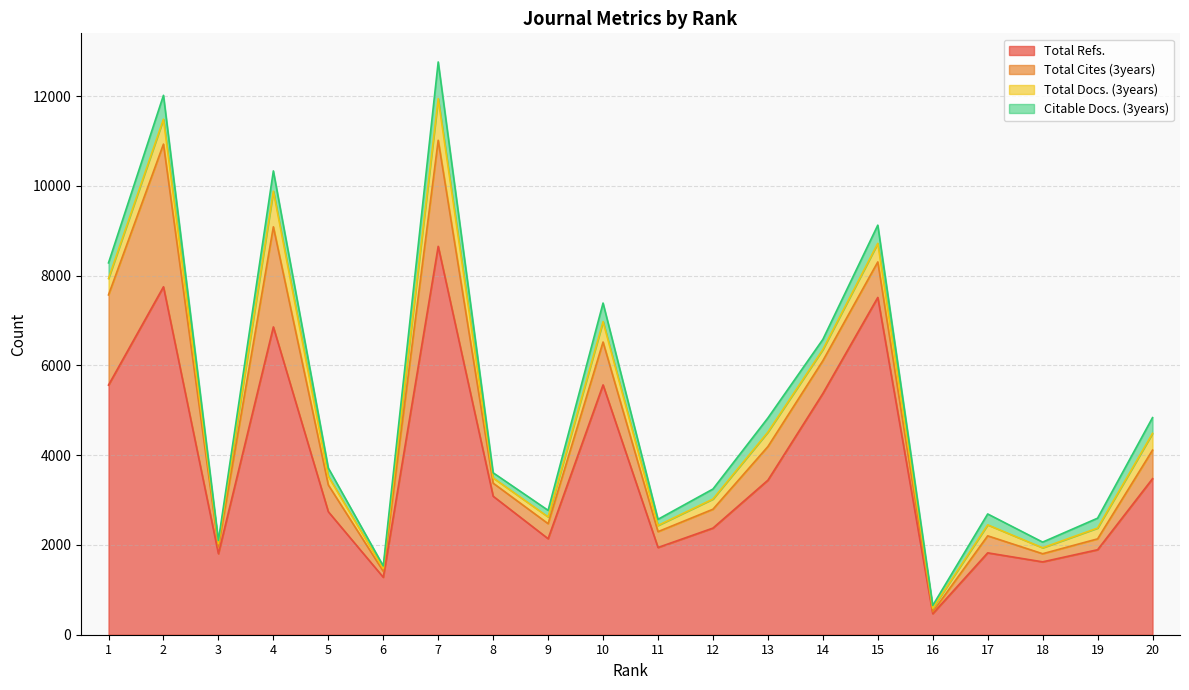

How many distinct data groups are displayed?

4